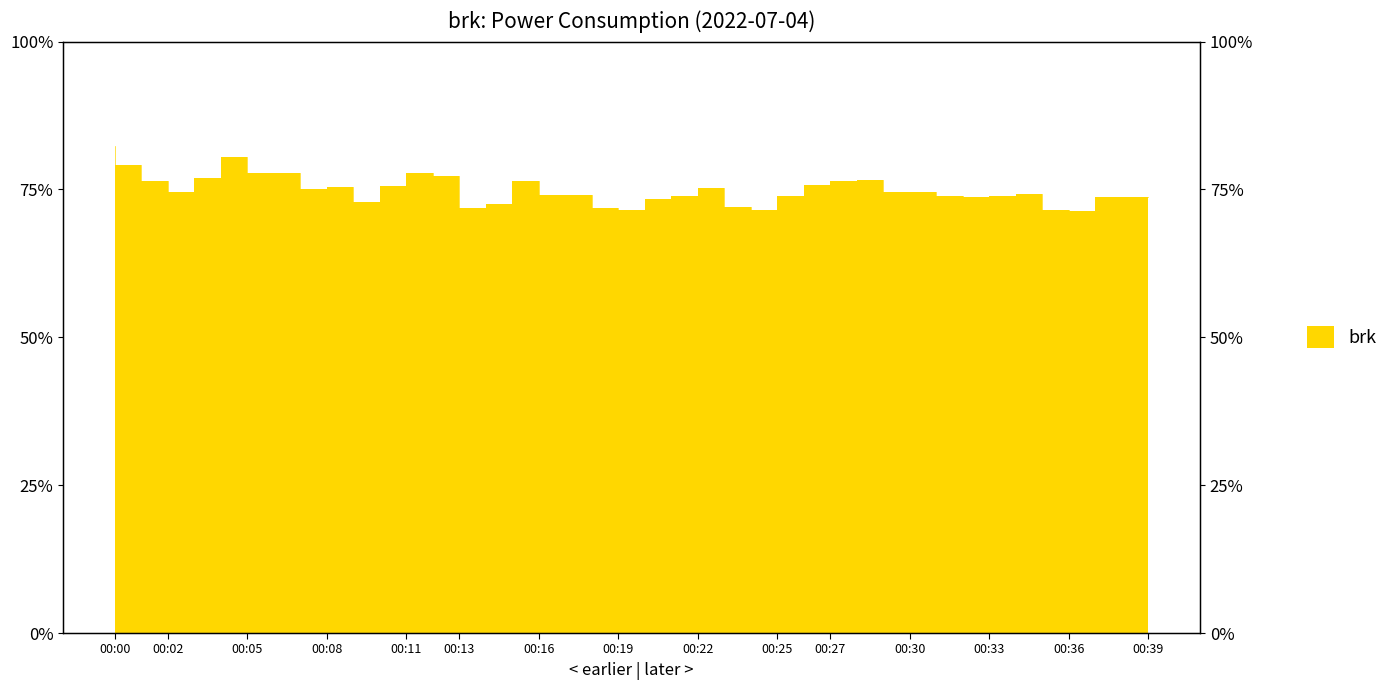

What is the difference between the maximum and minimum values?

10.9